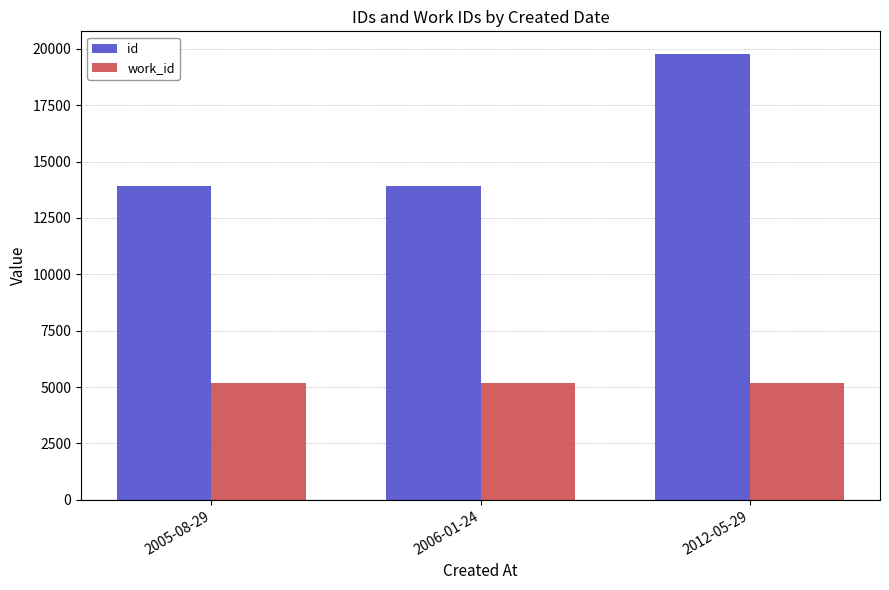

What is the difference between the highest and lowest values at 2006-01-24?

8743